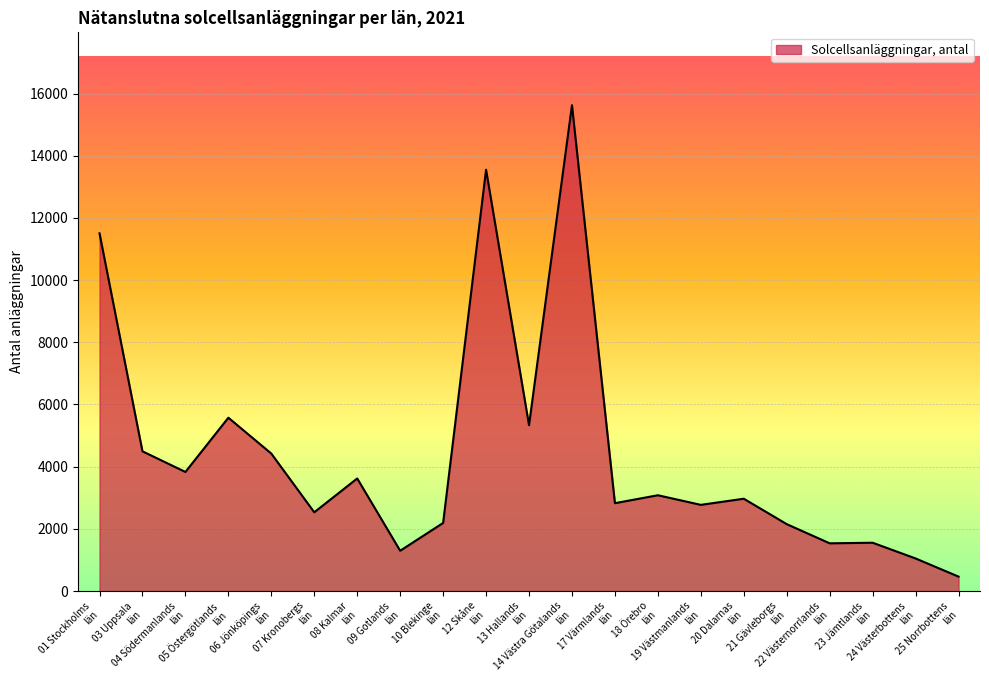

What is the difference between the maximum and minimum values?

15162